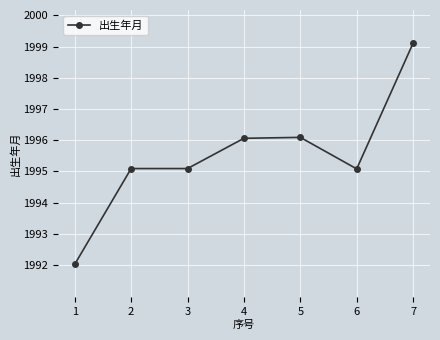

Which has a higher value, 3 or 1?

3